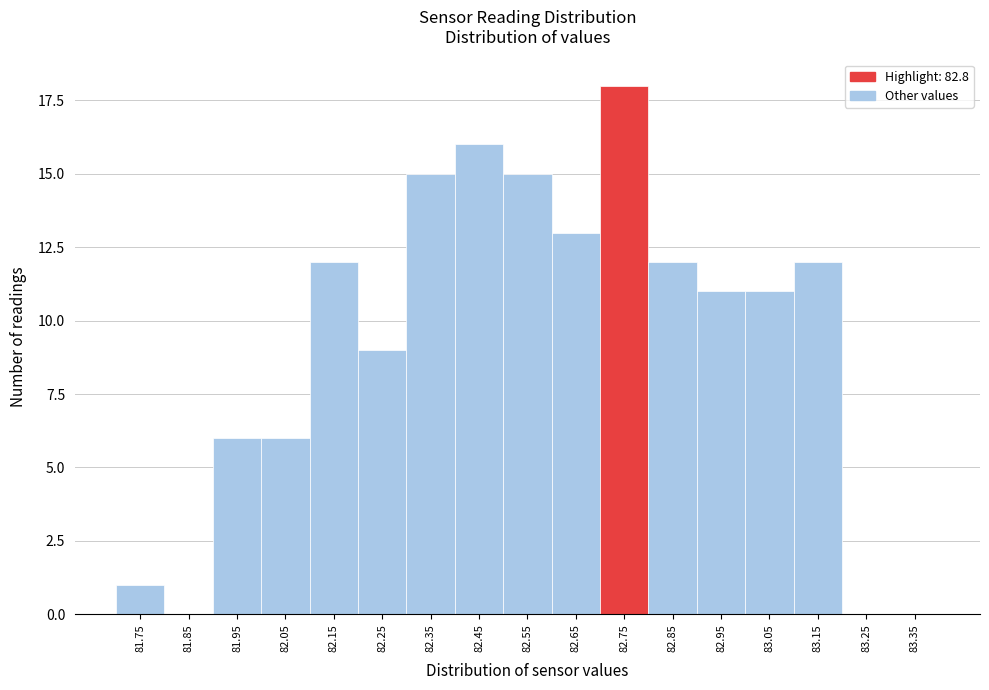

Reading left to right, what are all the values shown in this chart?

81.75=1	81.85=0	81.95=6	82.05=6	82.15=12	82.25=9	82.35=15	82.45=16	82.55=15	82.65=13	82.75=18	82.85=12	82.95=11	83.05=11	83.15=12	83.25=0	83.35=0